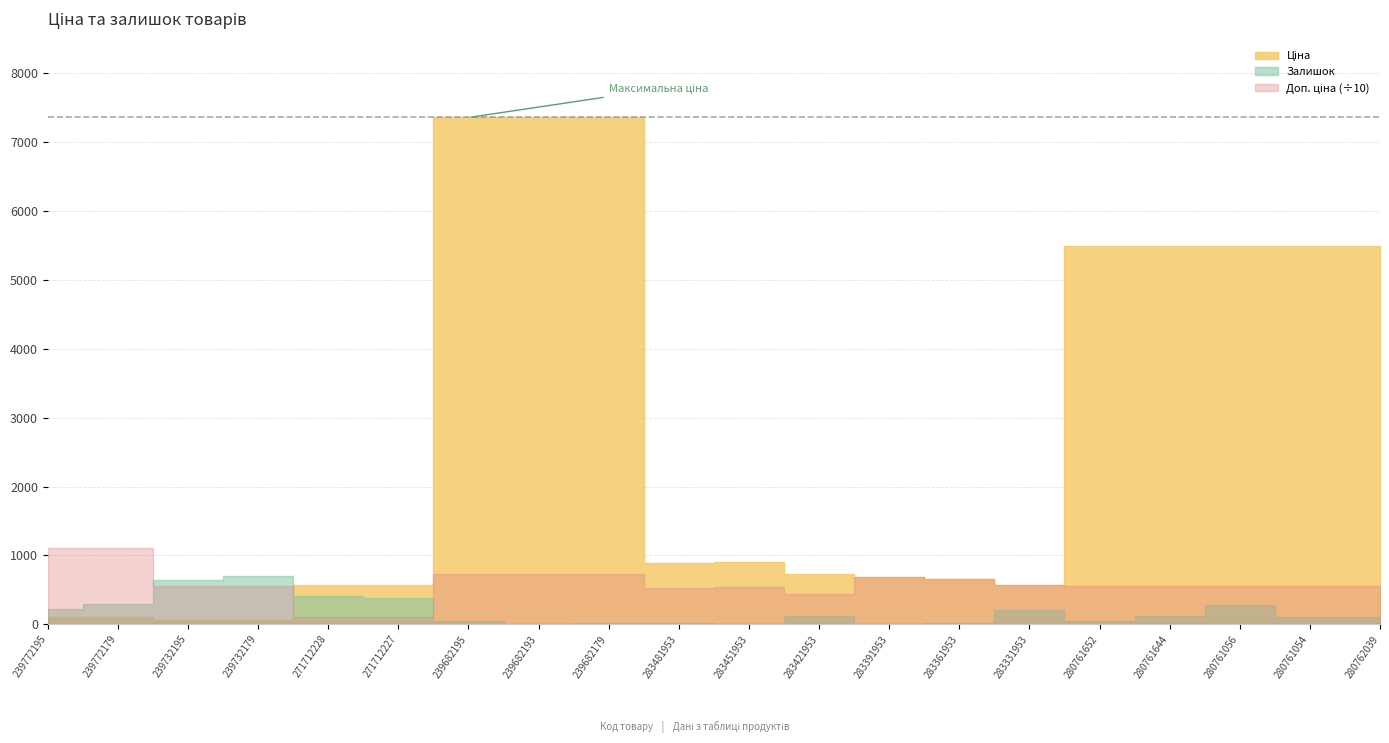

What is the average value of the Залишок series?

185.8